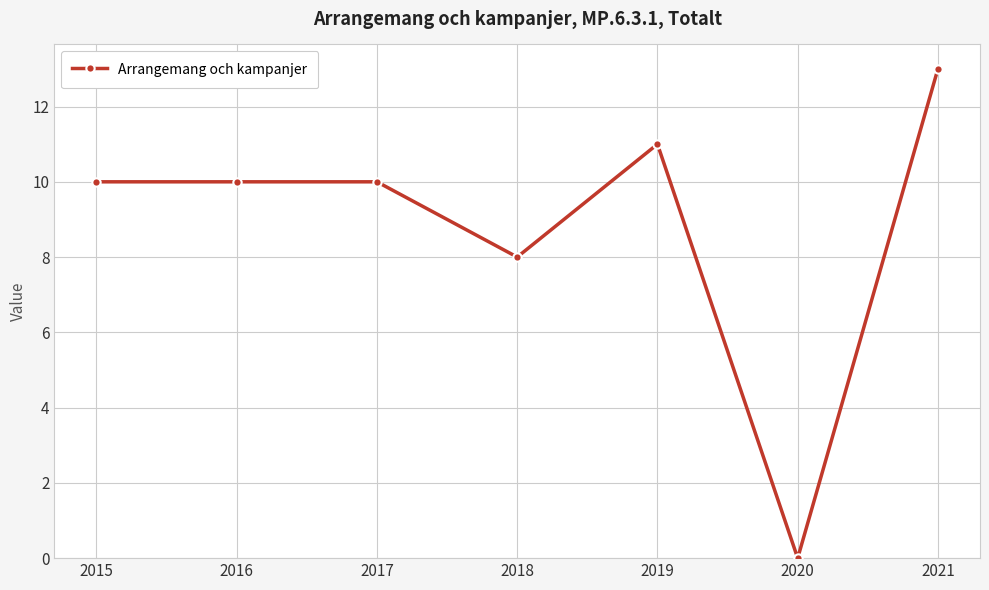

What is the value of the 2nd point from the left?

10